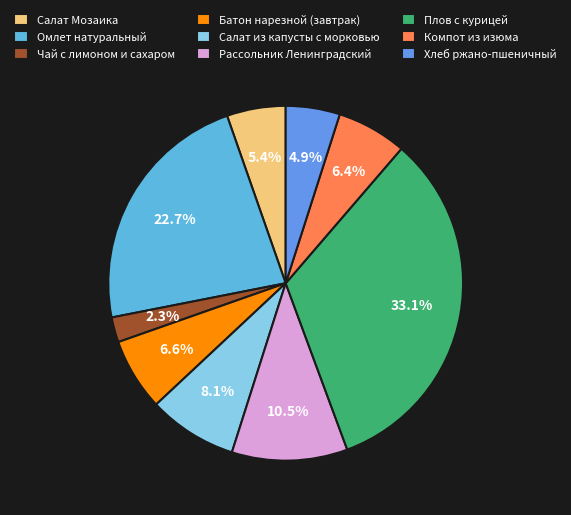

Which slice is the largest?

Плов с курицей